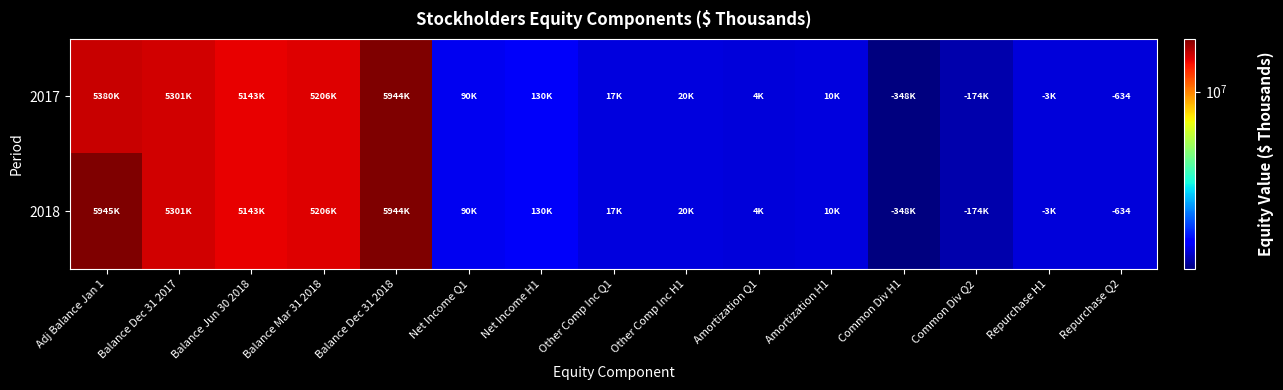

True or false: 2018 has a value of -1112 at Repurchase Q2.

False